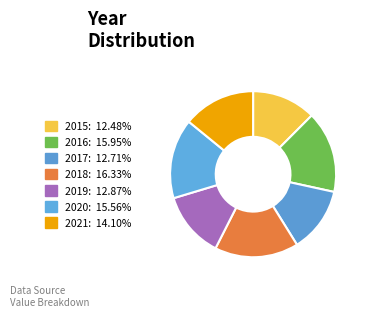

Which category has the smallest portion of the pie?

2015